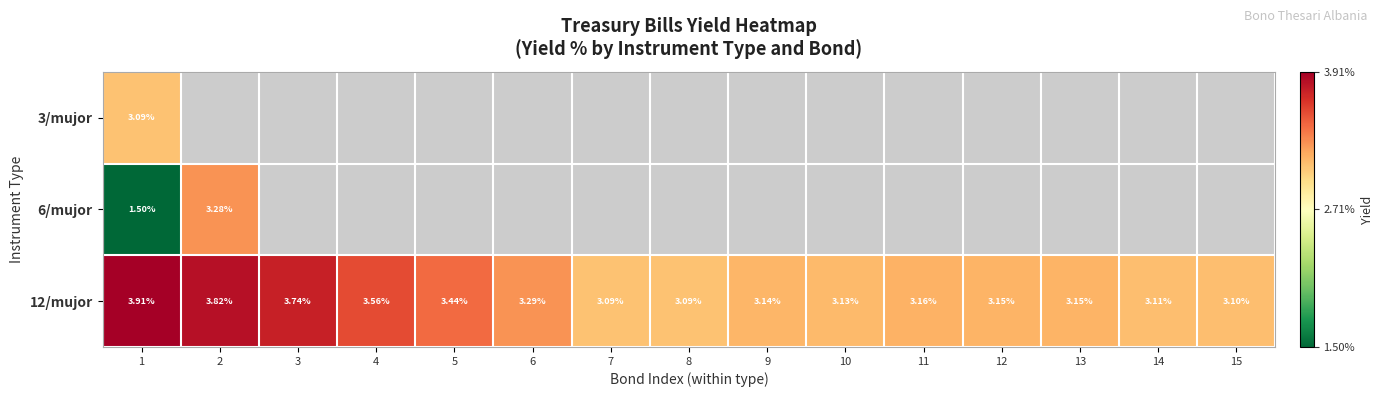

Which category has the lowest value in the 6/mujor series?

1